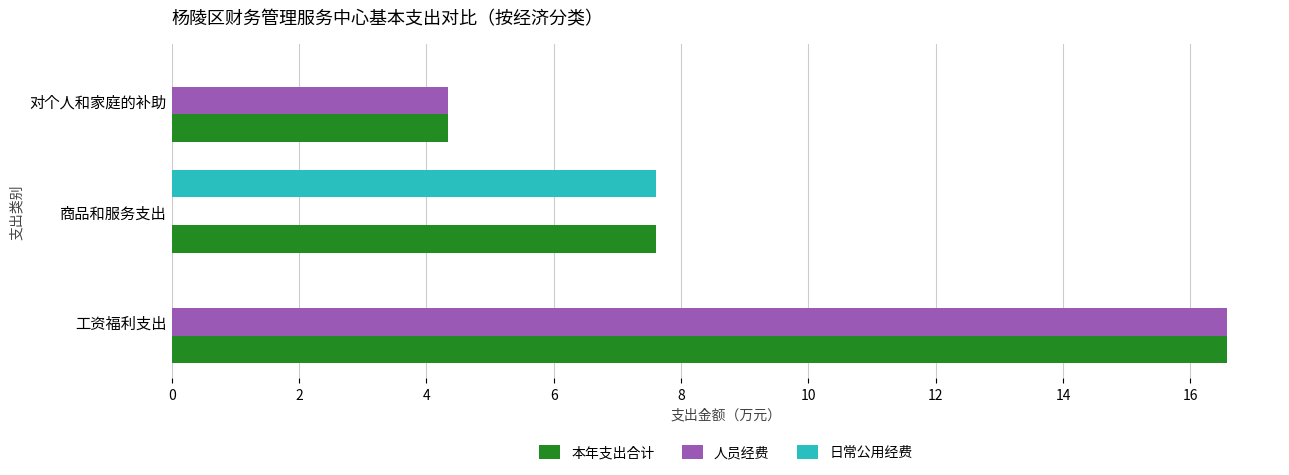

Which series has the largest total across all categories?

本年支出合计